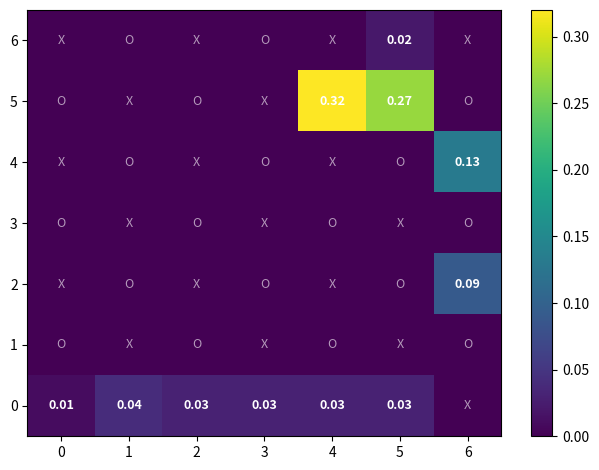

What is the sum of all 2 values?

0.1